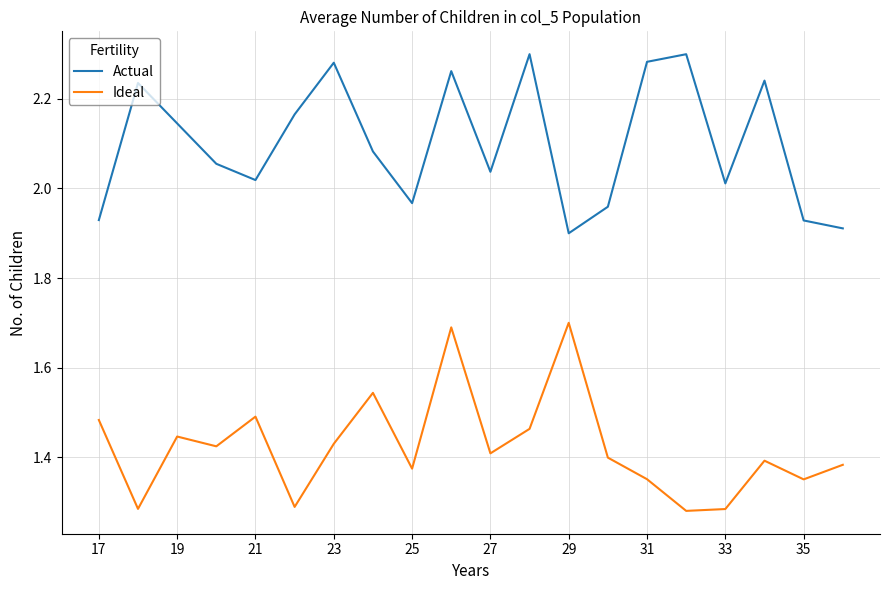

Which series has the largest total across all categories?

Actual